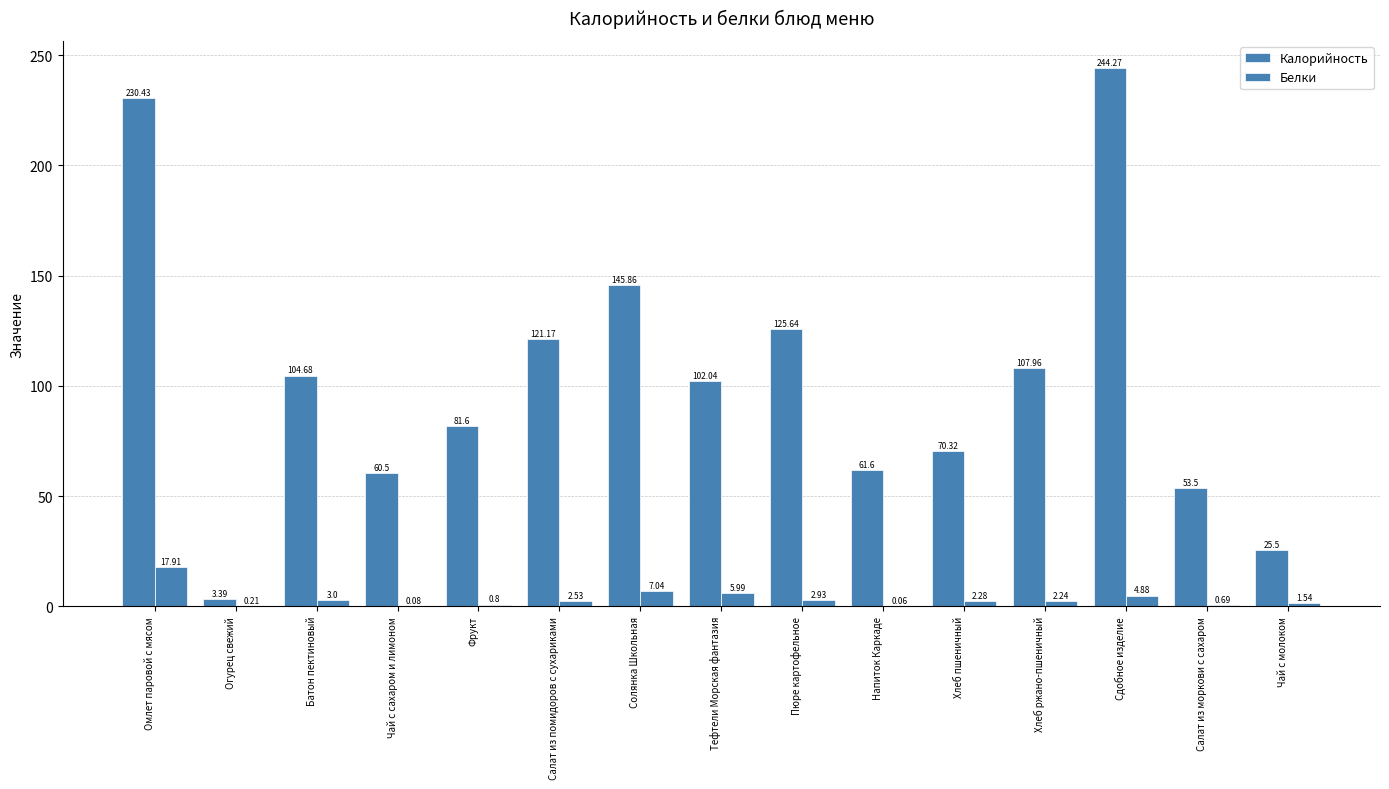

What is the difference between the second highest and second lowest values in the Калорийность series?

204.9